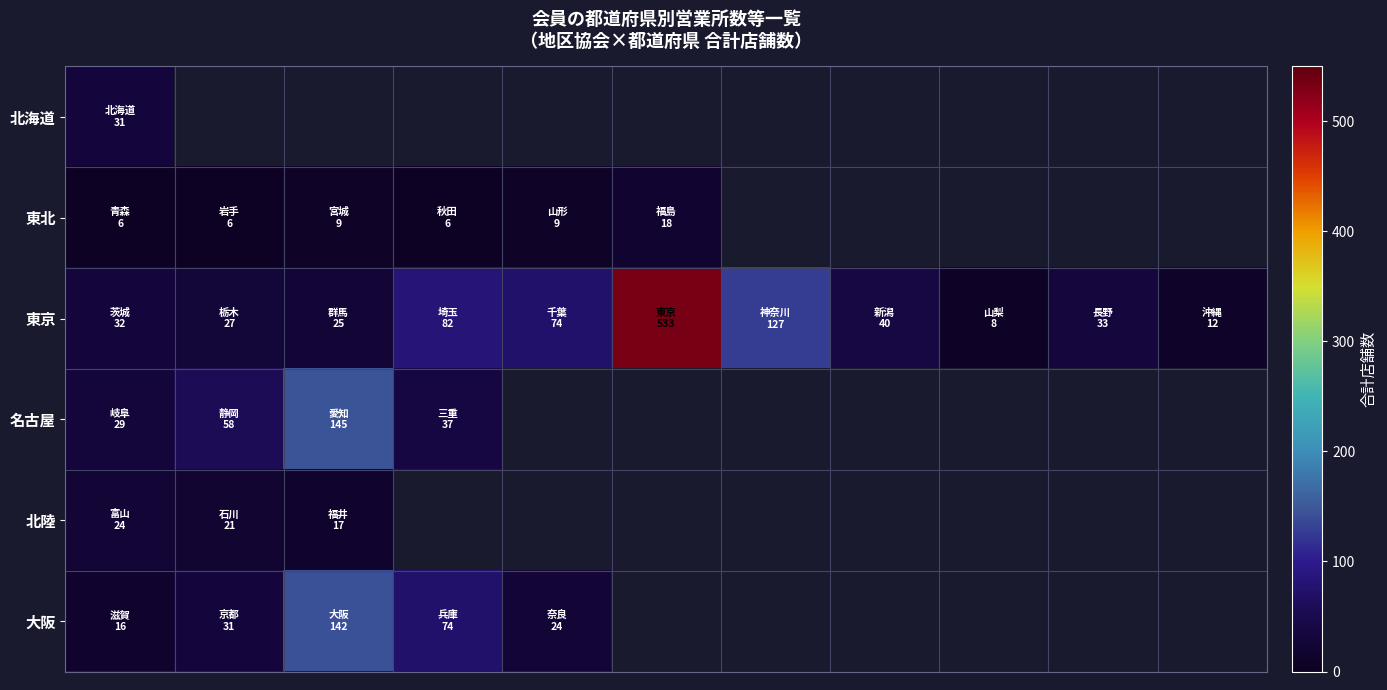

List the series in order of their peak value, lowest first.

東北, 北陸, 北海道, 大阪, 名古屋, 東京